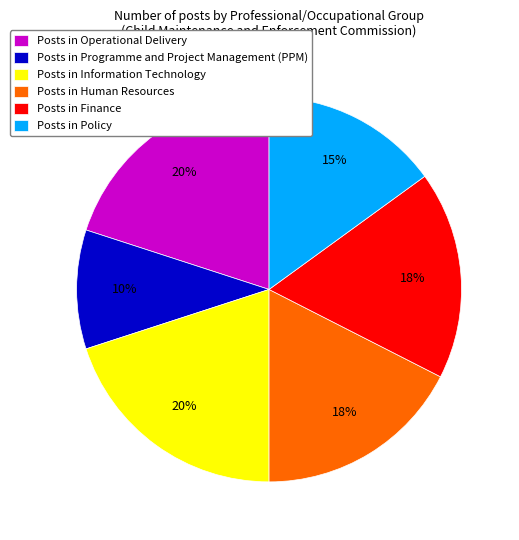

What is the smallest slice in the pie chart?

Posts in Programme and Project Management (PPM)